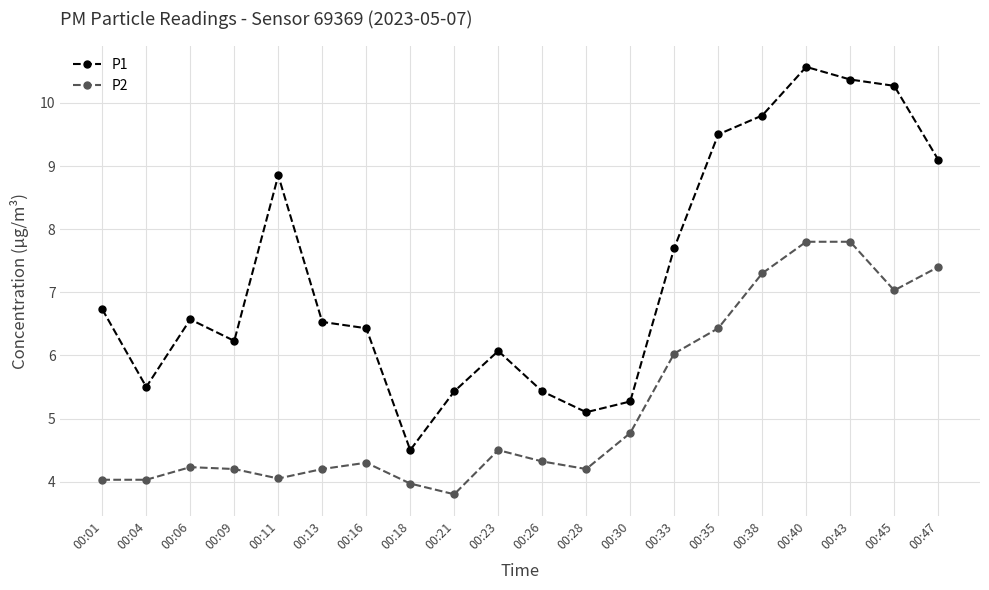

Which category has the highest value across all series?

00:40